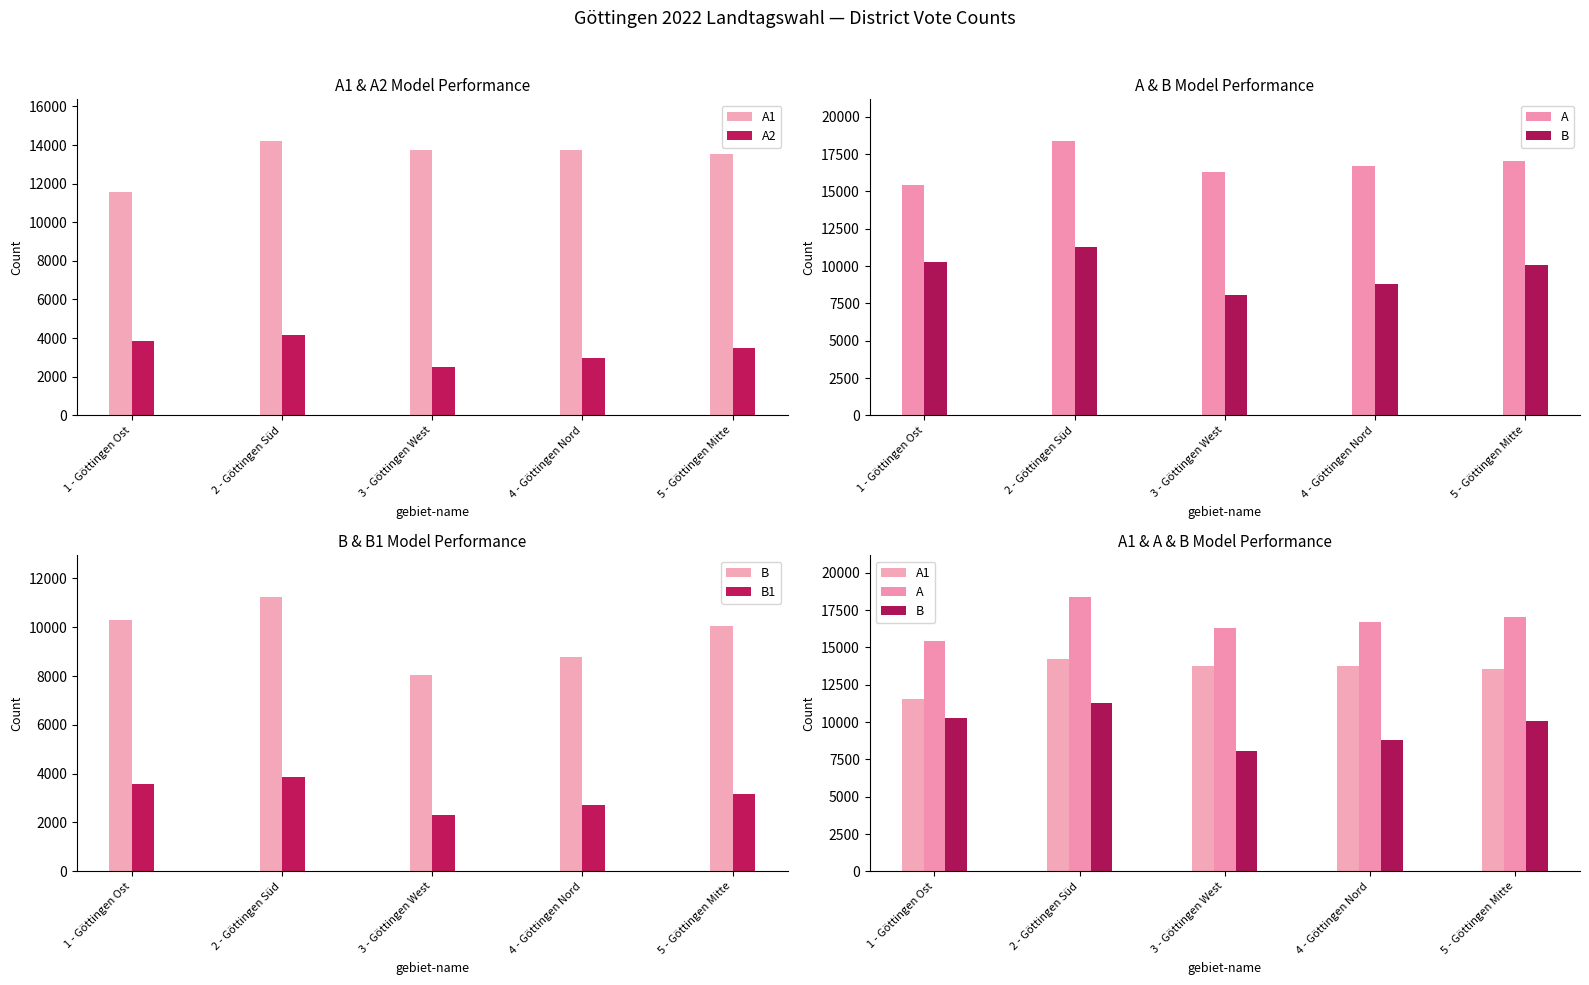

Which series changed the most between 1 - Göttingen Ost and 3 - Göttingen West?

B